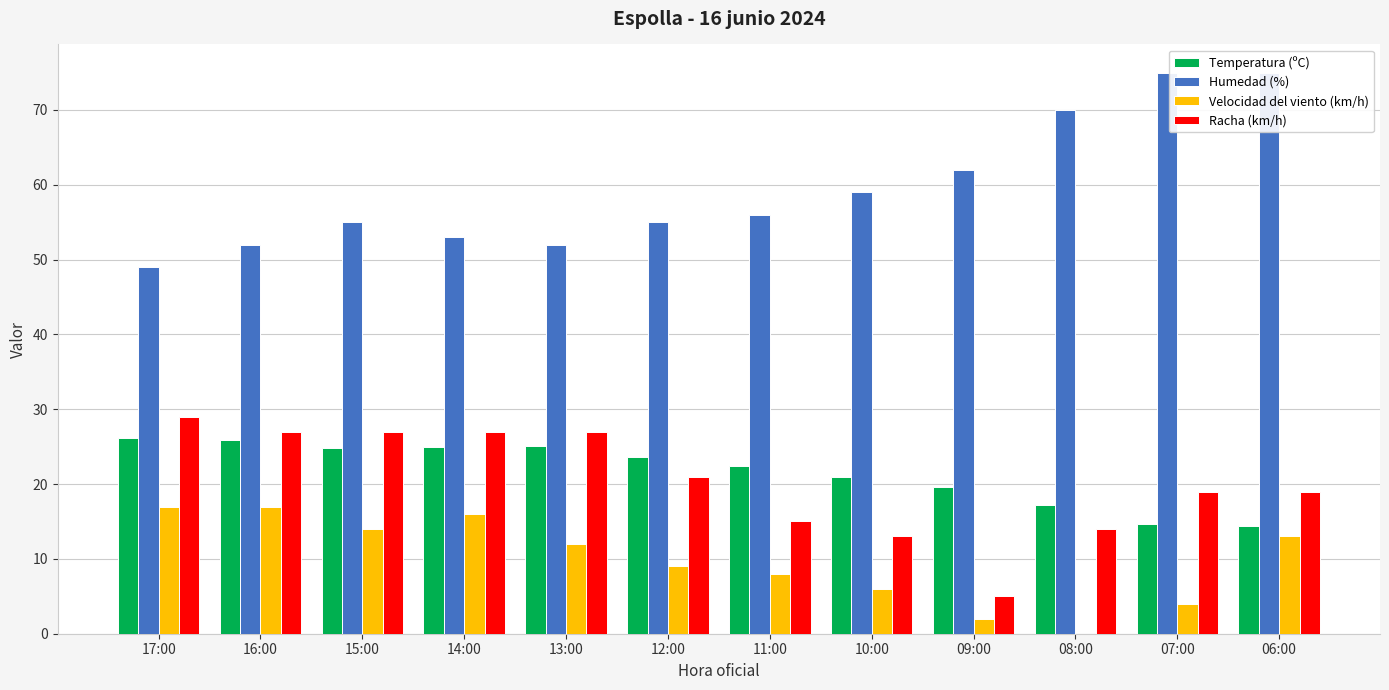

At which category does the chart reach its minimum across all series?

08:00